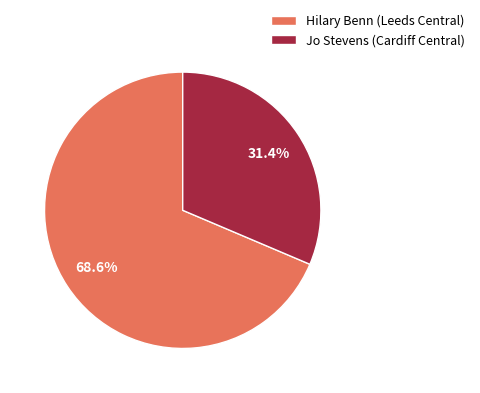

Between Hilary Benn (Leeds Central) and Jo Stevens (Cardiff Central), which is larger?

Hilary Benn (Leeds Central)